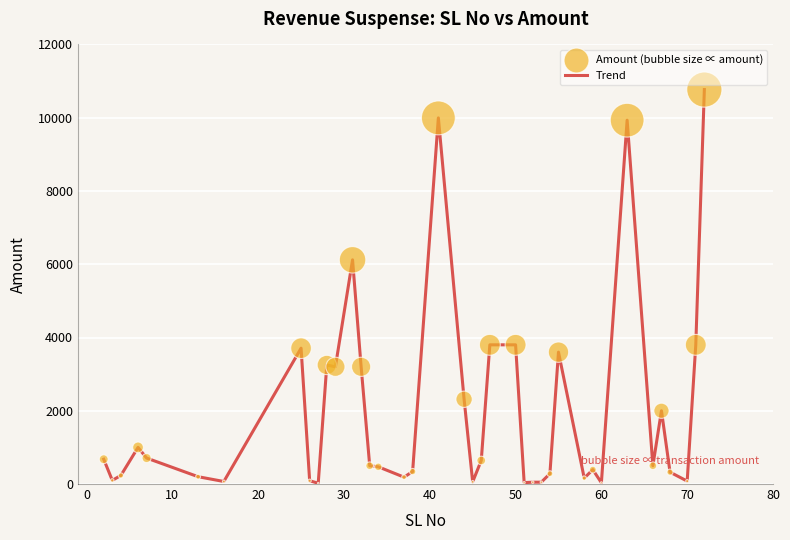

What is the difference between the maximum and minimum values?

10746